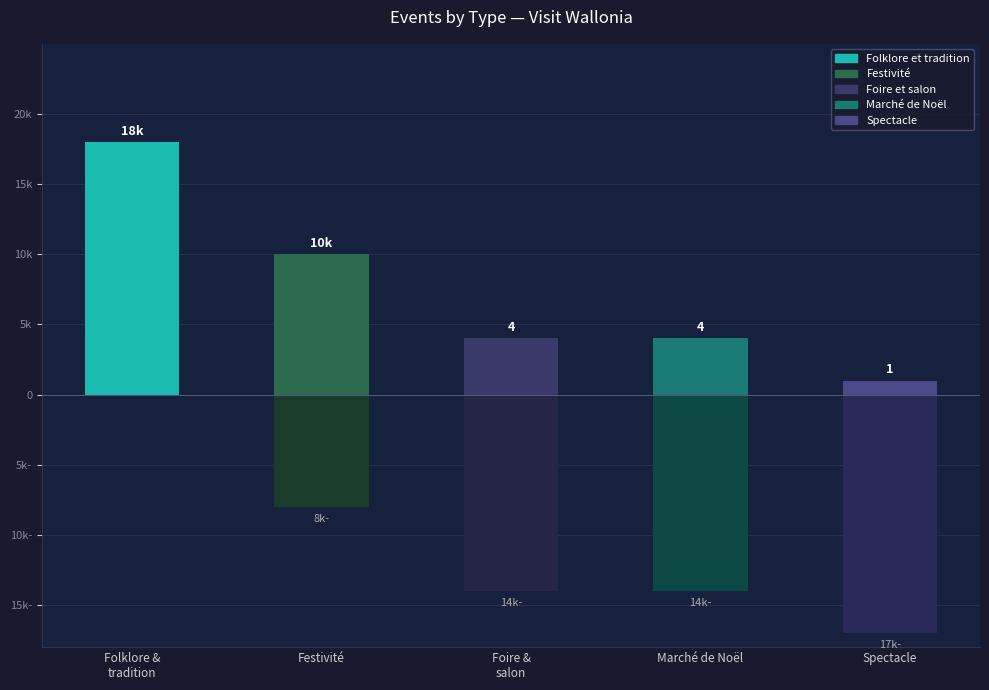

Rank the categories by value from highest to lowest.

Folklore &
tradition, Festivité, Foire &
salon, Marché de Noël, Spectacle